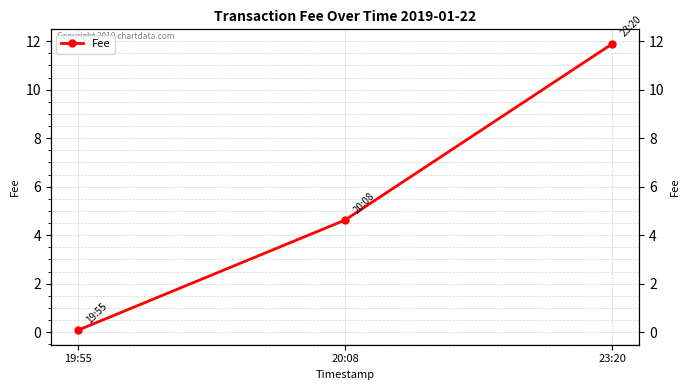

What is the smallest value displayed?

0.1